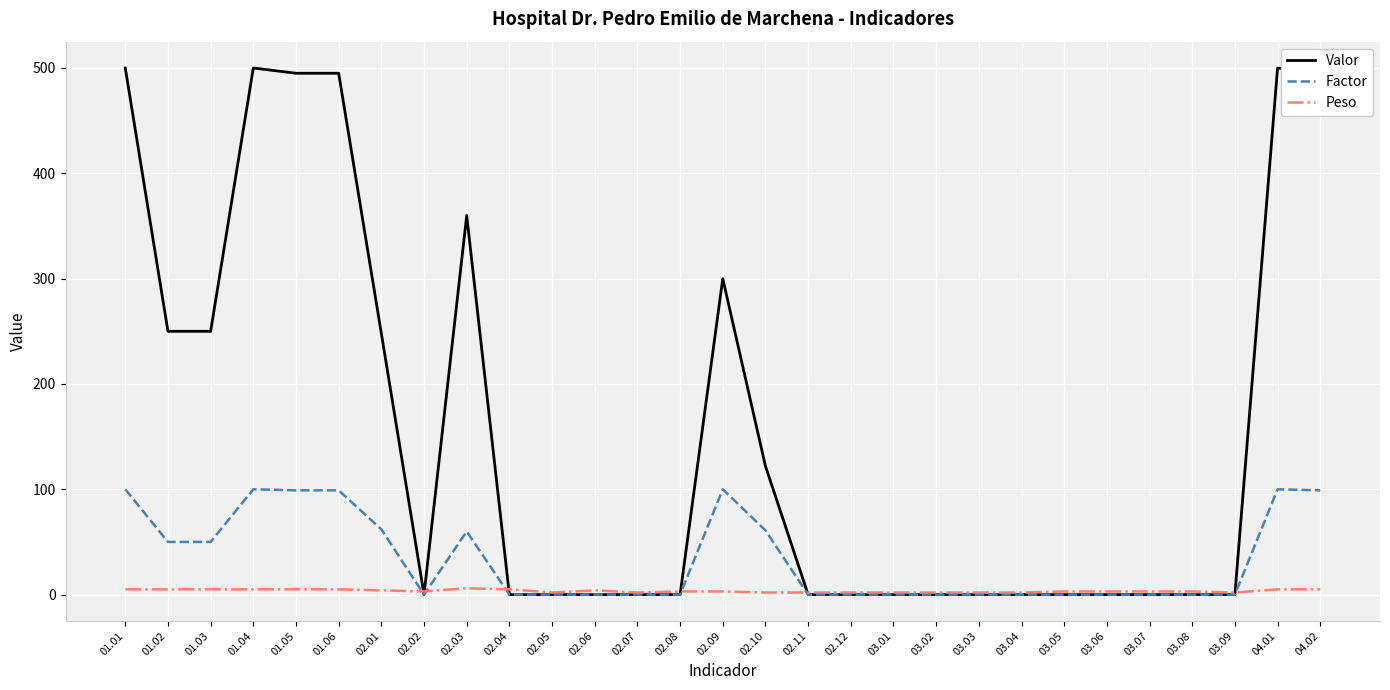

What is the maximum value for Valor?

500